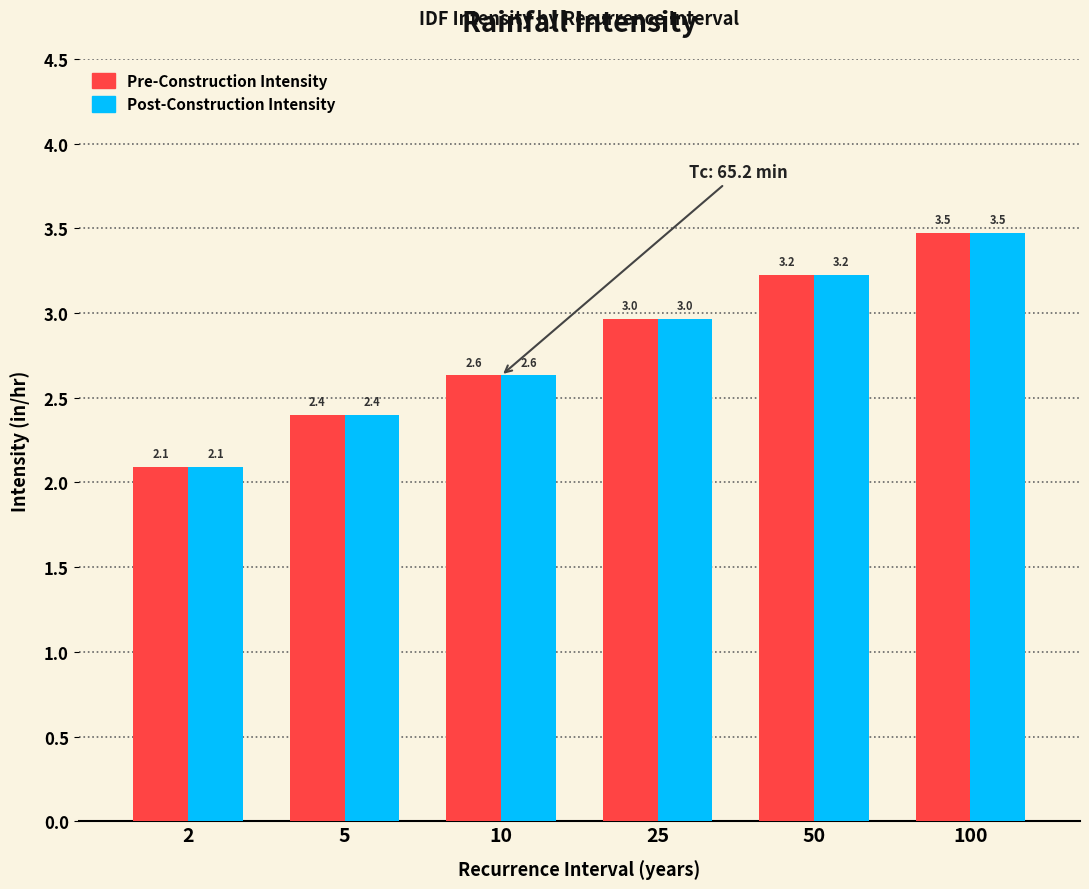

Reading left to right, what are all the values shown in this chart?

Pre-Construction Intensity: 2.1	2.4	2.6	3.0	3.2	3.5
Post-Construction Intensity: 2.1	2.4	2.6	3.0	3.2	3.5